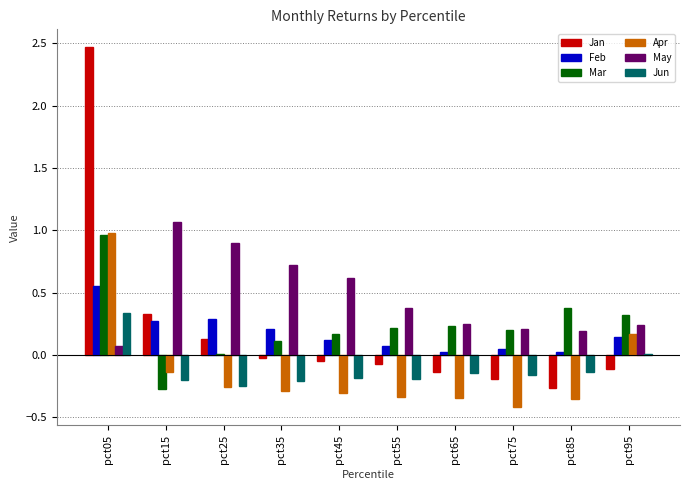

The value of Jan at pct25 is 0.0. True or false?

False